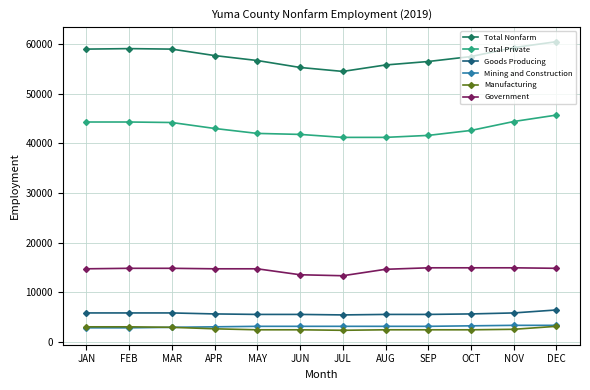

Reading right to left, extract all data points from this chart.

Total Nonfarm: 60500	59300	57500	56500	55800	54500	55300	56700	57700	59000	59100	59000
Total Private: 45700	44400	42600	41600	41200	41200	41800	42000	43000	44200	44300	44300
Goods Producing: 6400	5800	5600	5500	5500	5400	5500	5500	5600	5800	5800	5800
Mining and Construction: 3300	3300	3200	3100	3100	3100	3100	3100	3000	2900	2800	2800
Manufacturing: 3100	2500	2400	2400	2400	2300	2400	2400	2600	2900	3000	3000
Government: 14800	14900	14900	14900	14600	13300	13500	14700	14700	14800	14800	14700